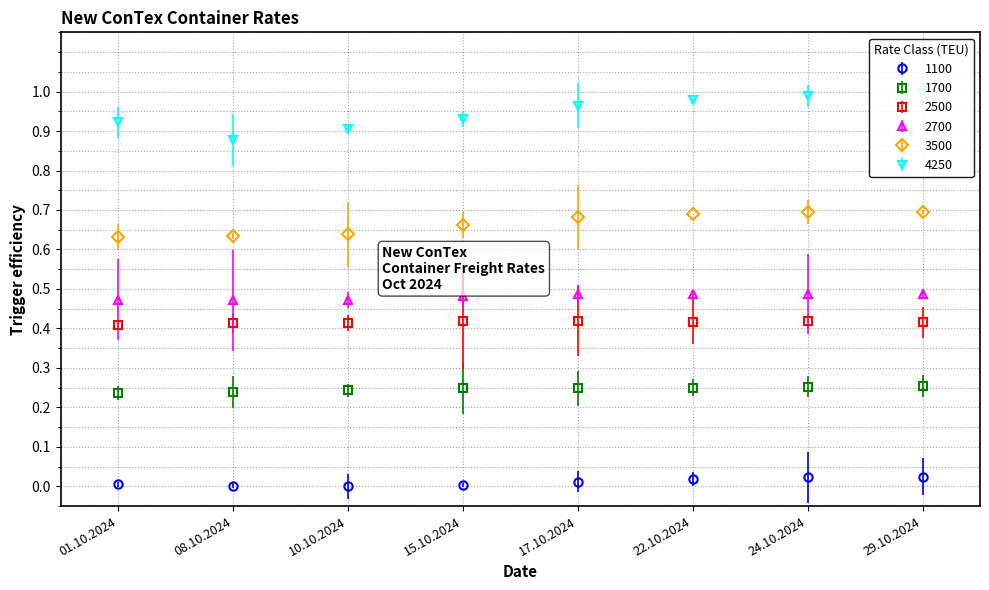

What are all the series names shown in the legend?

1100, 1700, 2500, 2700, 3500, 4250